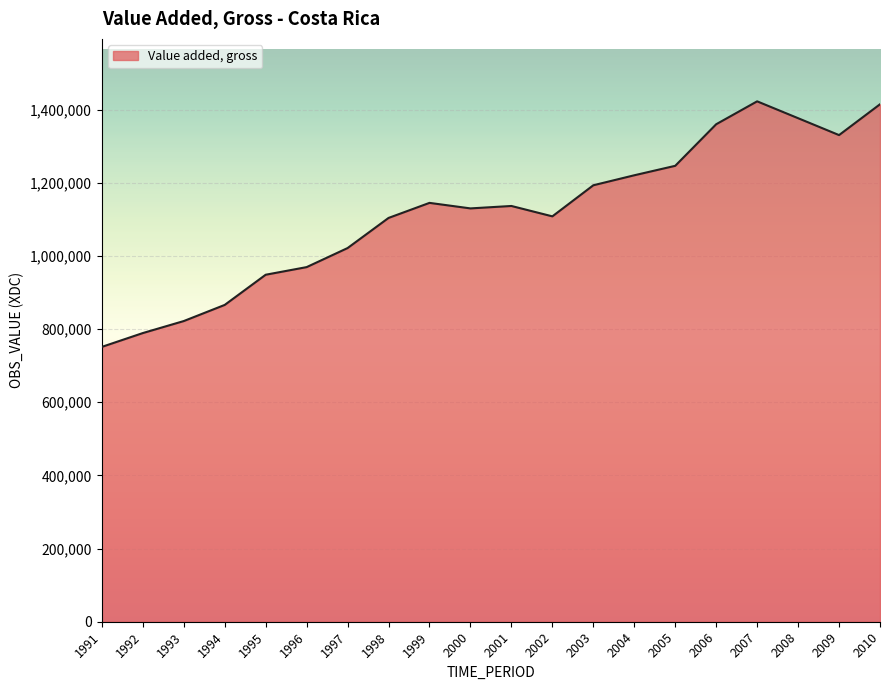

Is it true that the value at 1999 is 1145032?

True